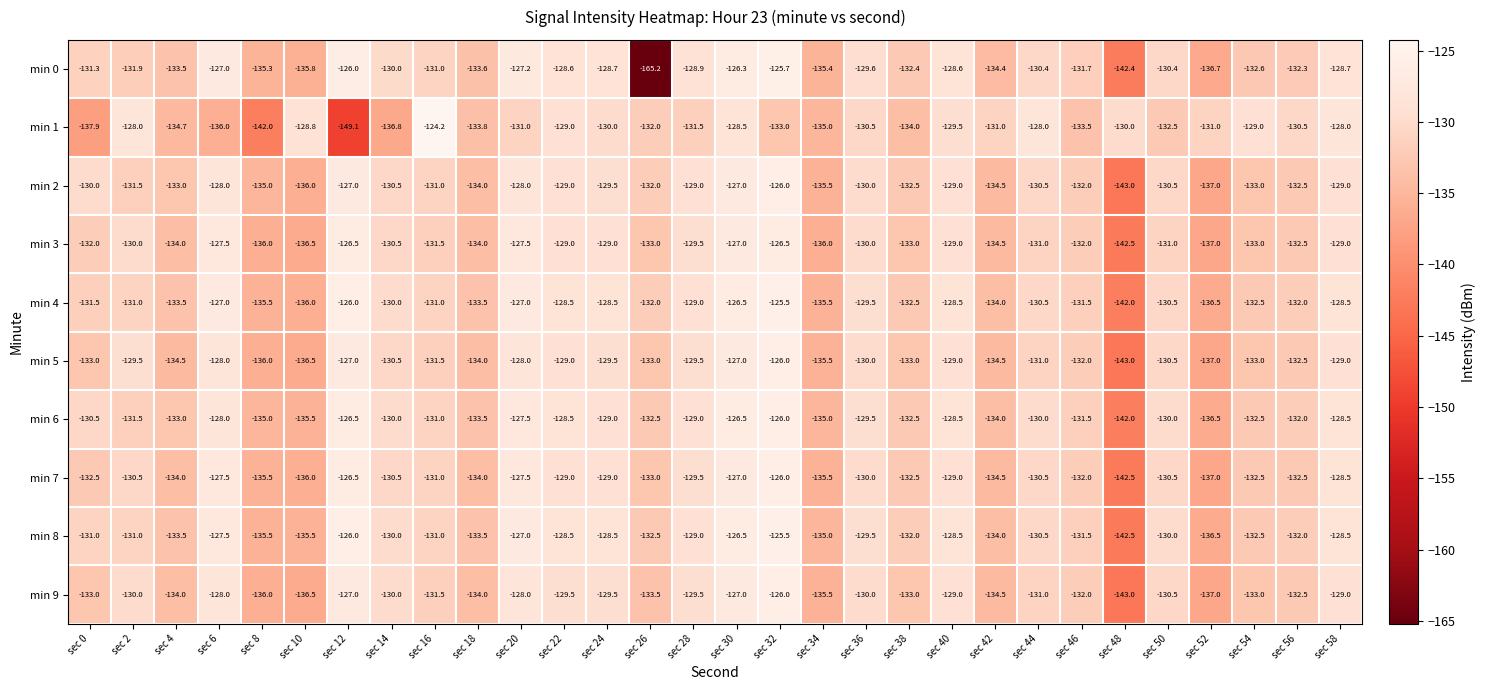

Which series has the largest range (max minus min)?

min 0